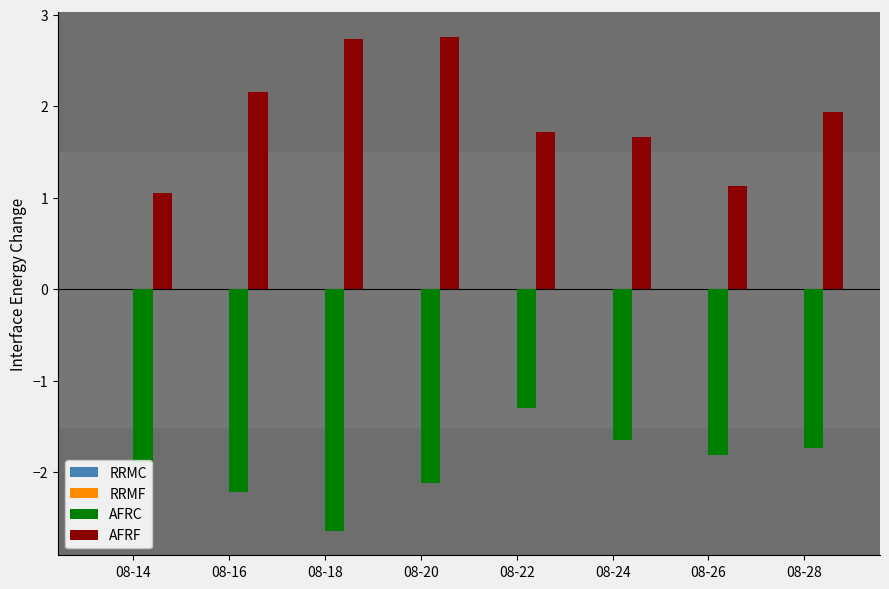

Which category has the lowest value across all series?

08-18